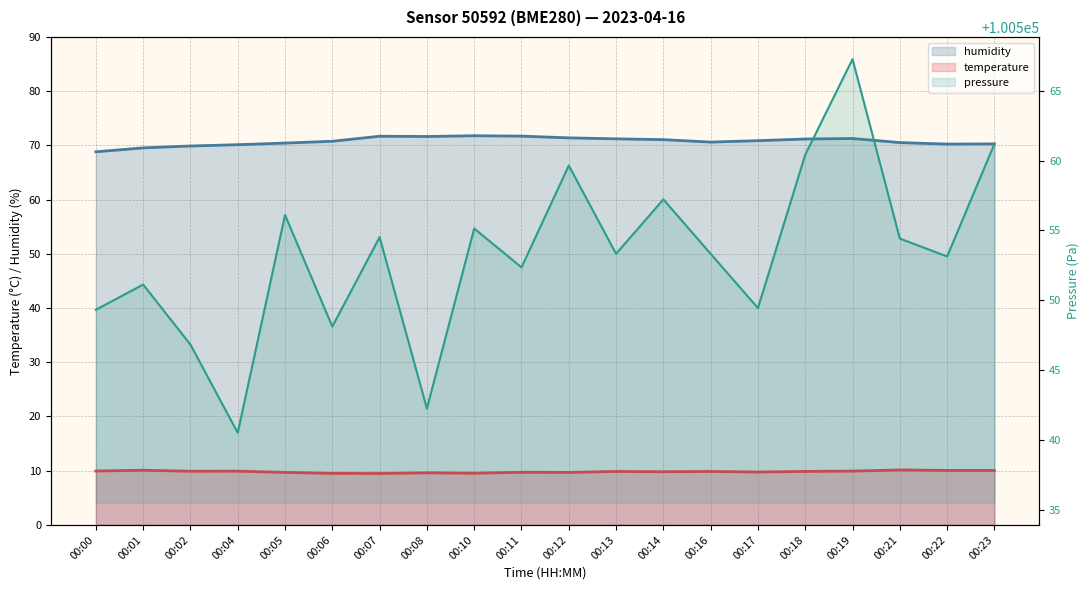

Which series has the widest spread of values?

pressure